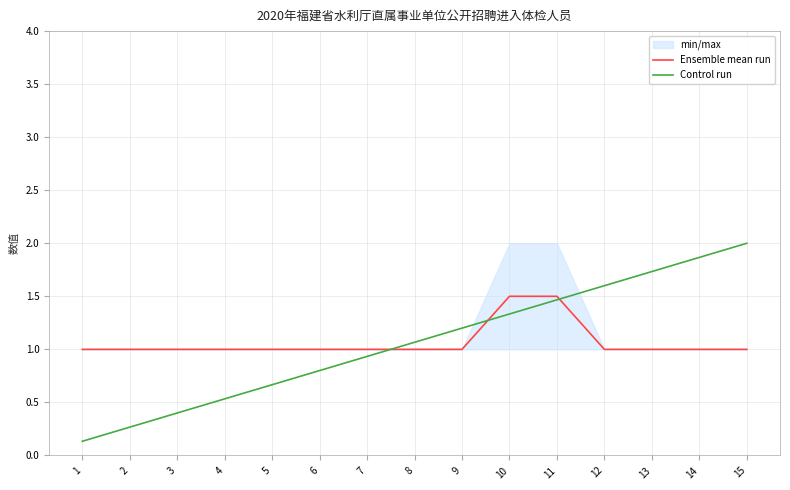

Count the Ensemble mean run values in the range 1 to 2.

15